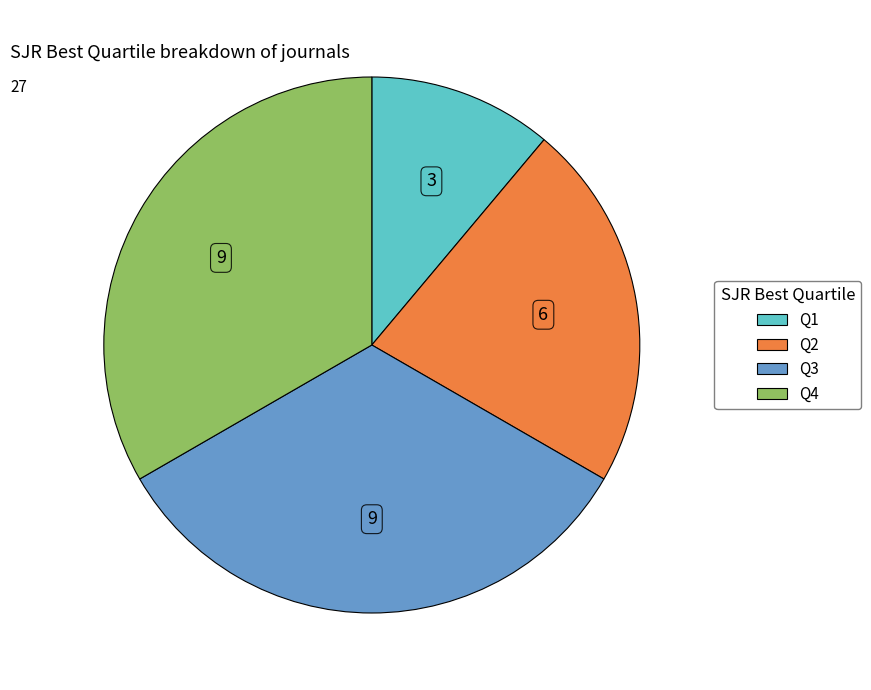

Which has a higher value, Q2 or Q3?

Q3